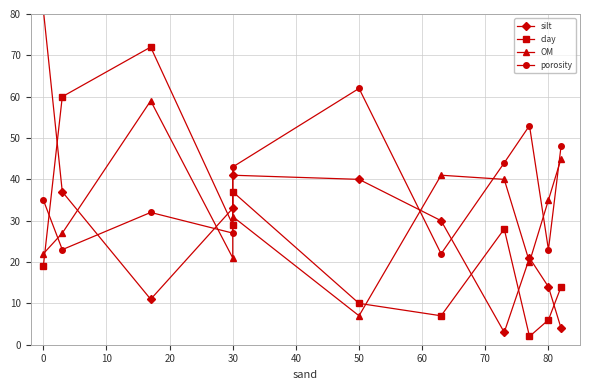

How many values in the OM series exceed 31?

5